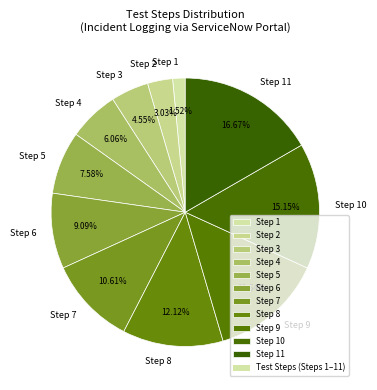

Between Step 2 and Step 6, which is larger?

Step 6